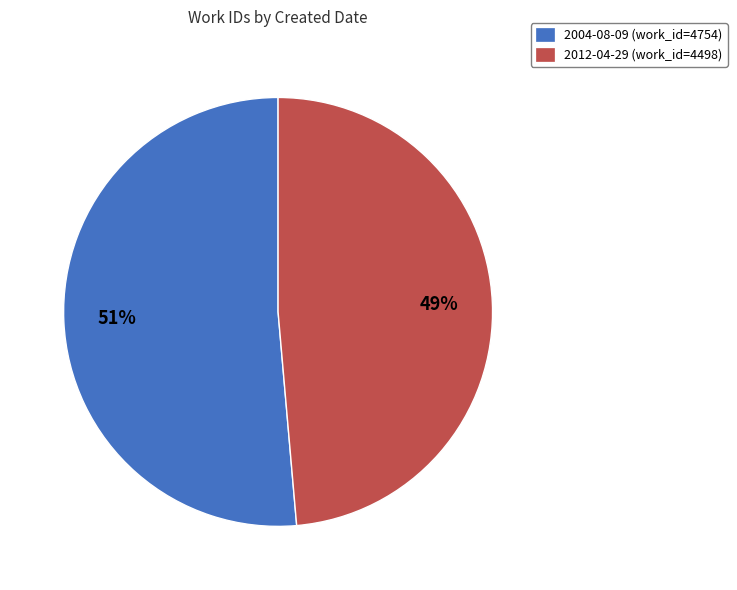

Between 2012-04-29 (work_id=4498) and 2004-08-09 (work_id=4754), which is larger?

2004-08-09 (work_id=4754)